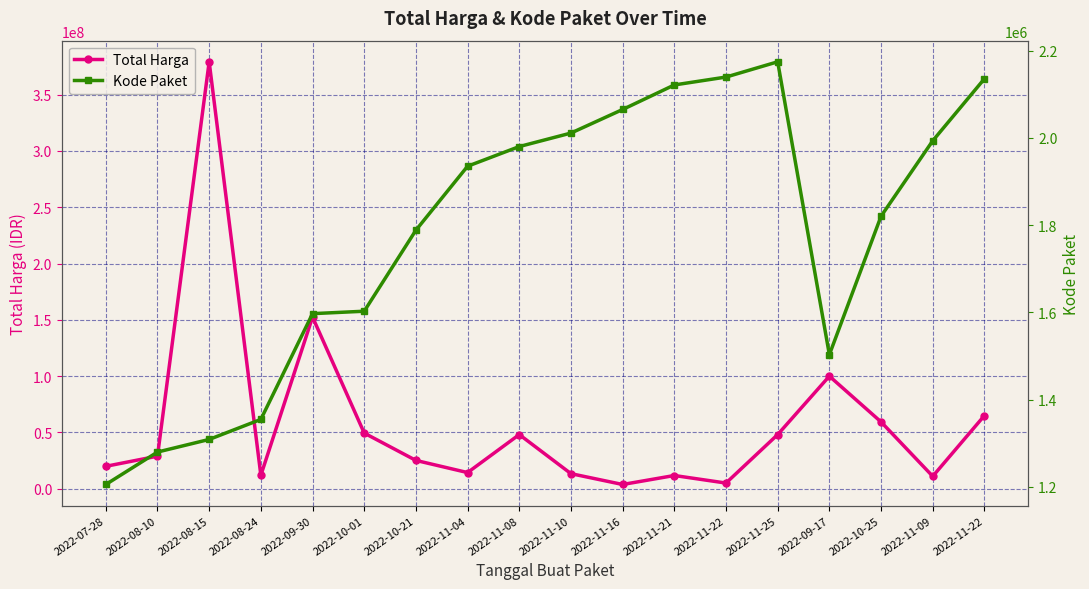

Reading left to right, transcribe all the data shown in this chart.

Total Harga: 19950000	29000000	379075000	12000000	152477000	49478000	25200000	14400000	48140000	13442000	3825000	11800000	5093000	48140000	100000000	59375000	11100000	65000000
Kode Paket: 1205257	1279649	1308563	1354517	1597005	1602603	1788370	1935089	1980186	2011140	2065183	2121450	2139573	2174549	1502912	1820441	1993460	2135660